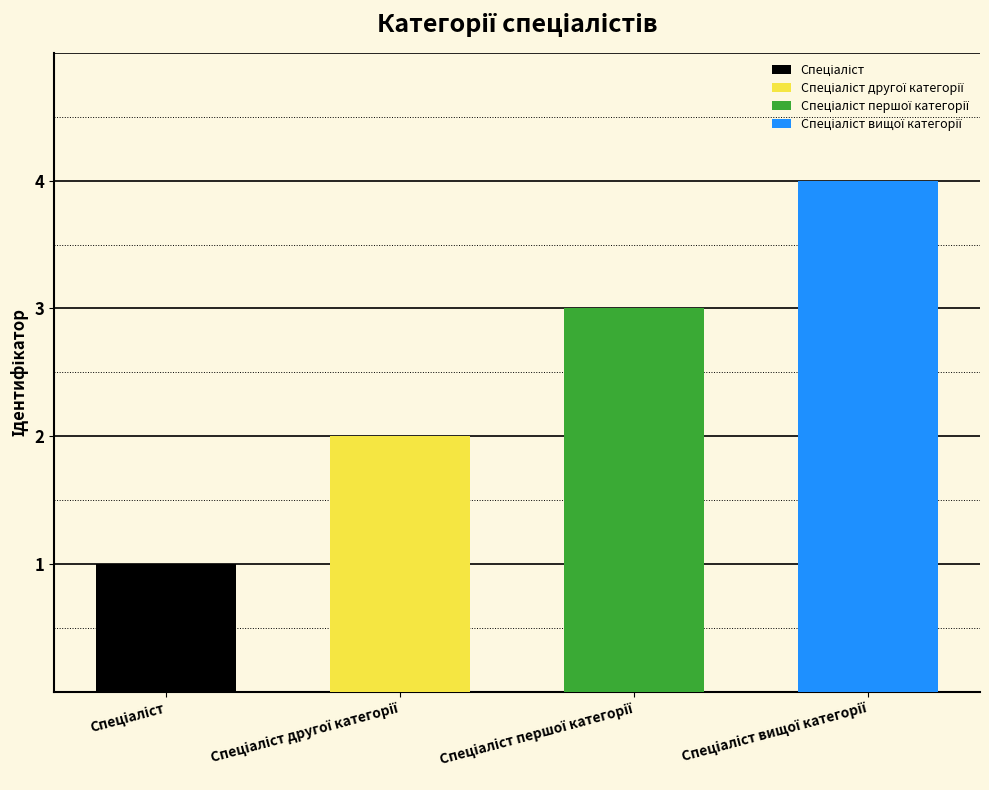

Are the bars horizontal?

No